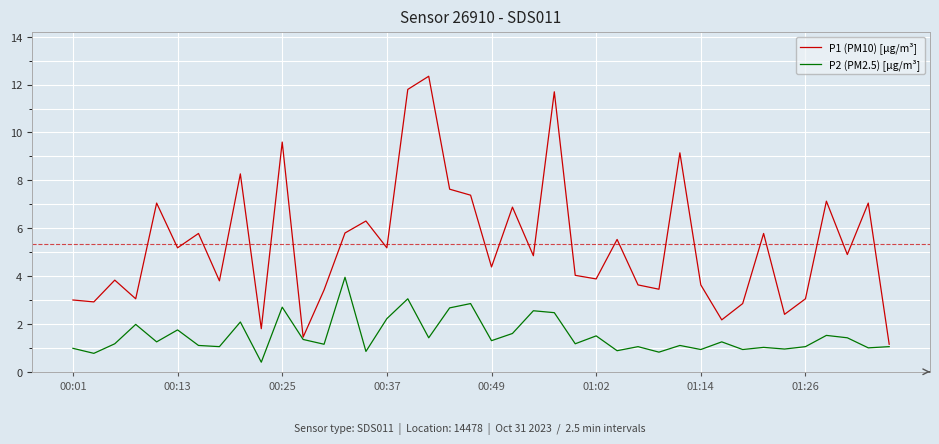

Which series has the largest total across all categories?

P1 (PM10) [µg/m³]